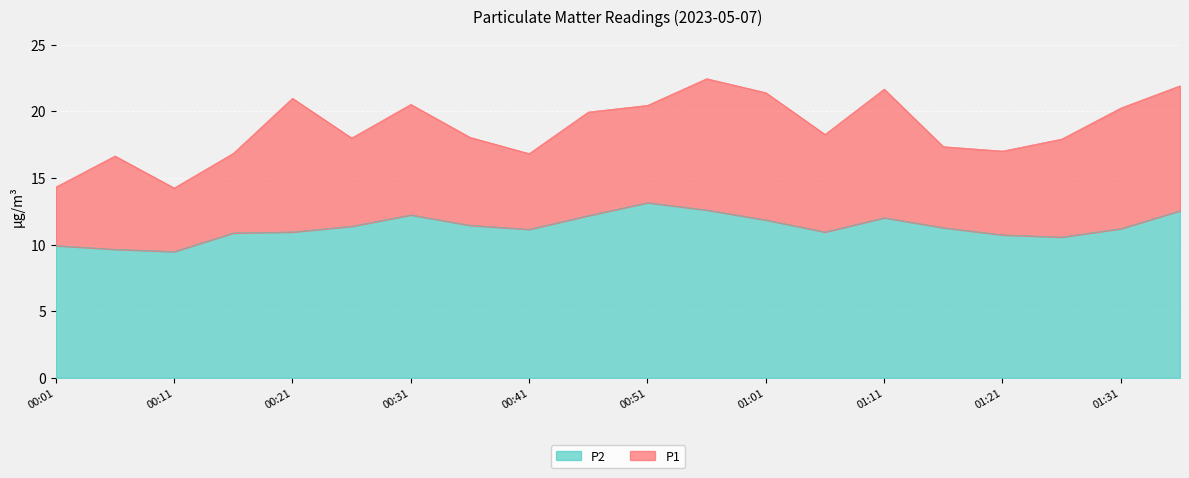

True or false: P1 and P2 cross at least once.

False